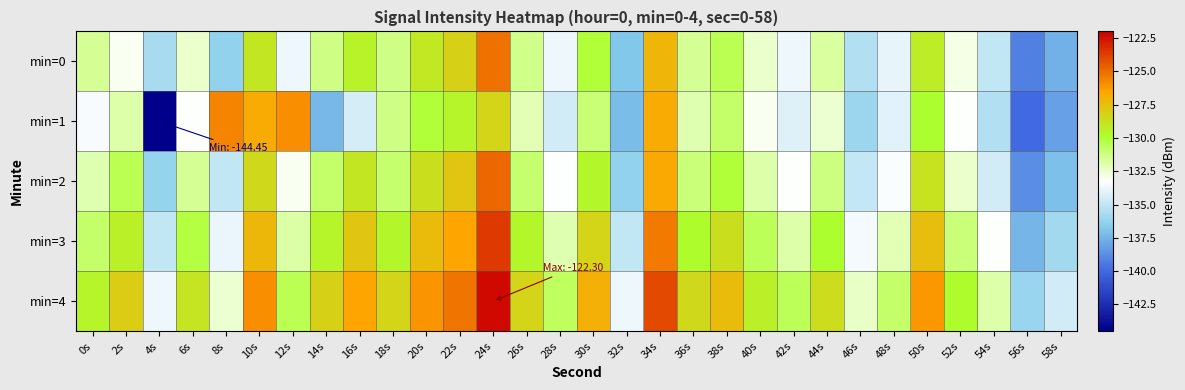

Which label corresponds to the largest value in the chart?

24s